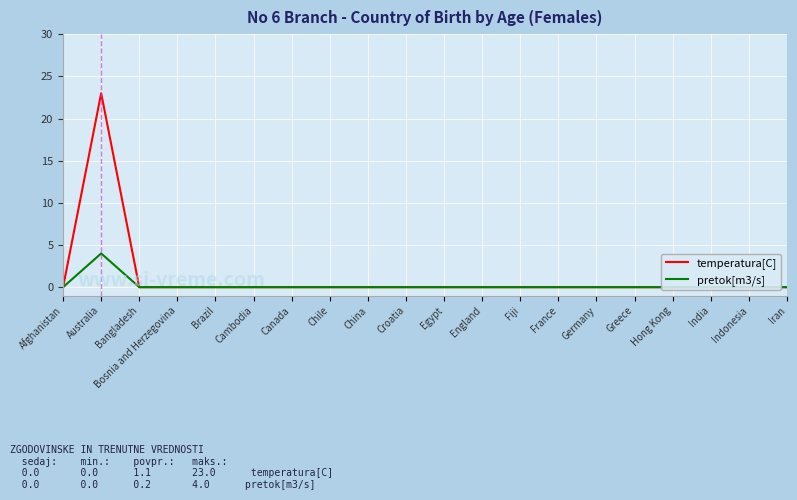

List the series in order of their peak value, lowest first.

pretok[m3/s], temperatura[C]